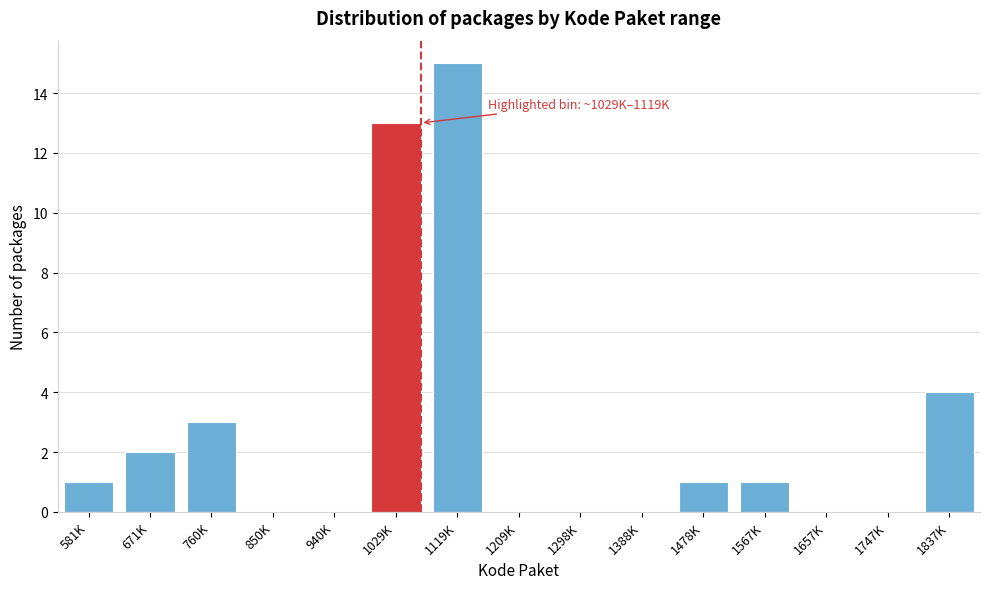

Reading left to right, what are all the values shown in this chart?

581K=1	671K=2	760K=3	850K=0	940K=0	1029K=13	1119K=15	1209K=0	1298K=0	1388K=0	1478K=1	1567K=1	1657K=0	1747K=0	1837K=4